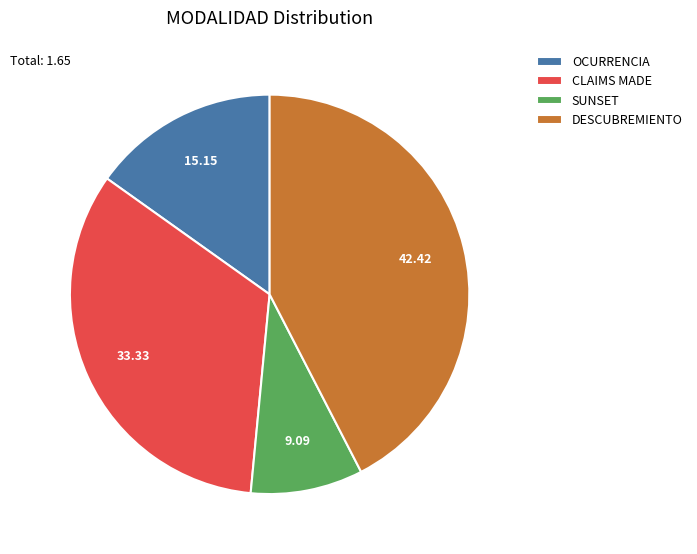

Between DESCUBREMIENTO and SUNSET, which is larger?

DESCUBREMIENTO